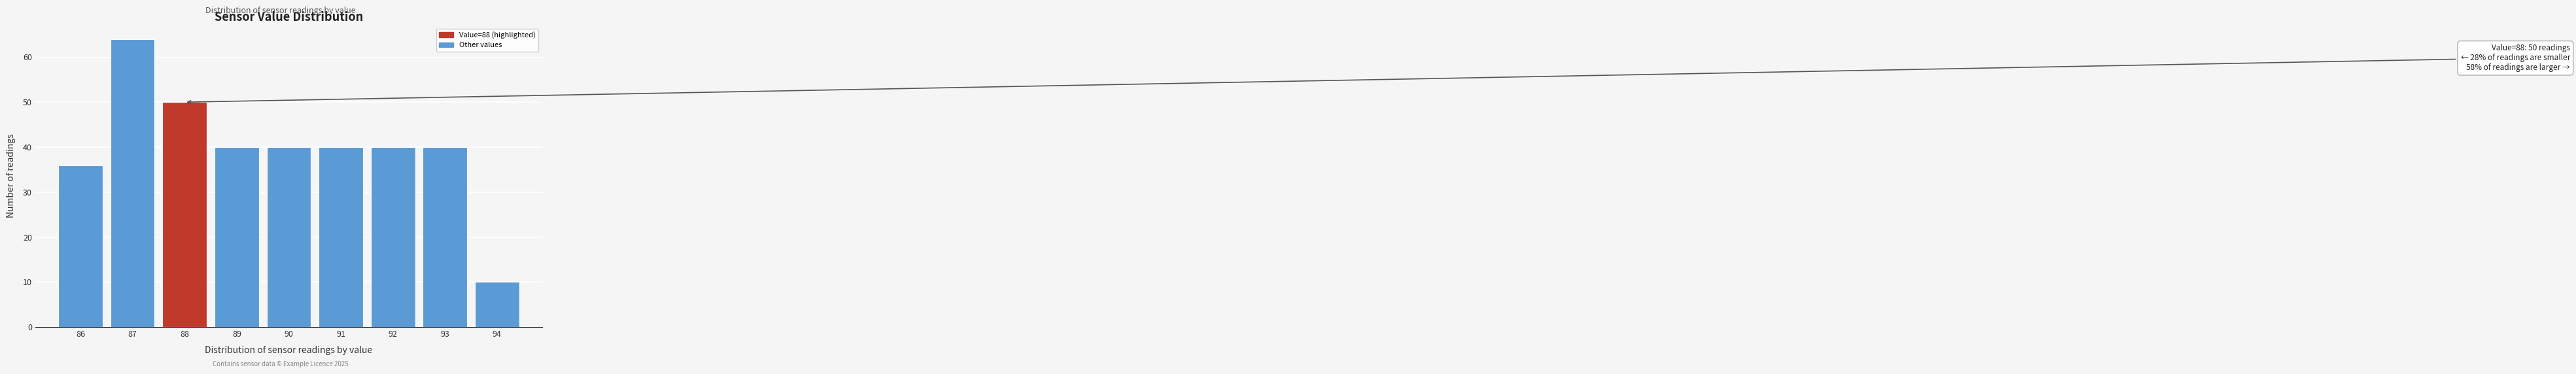

Reading right to left, list all the values displayed in this chart.

94=10	93=40	92=40	91=40	90=40	89=40	88=50	87=64	86=36